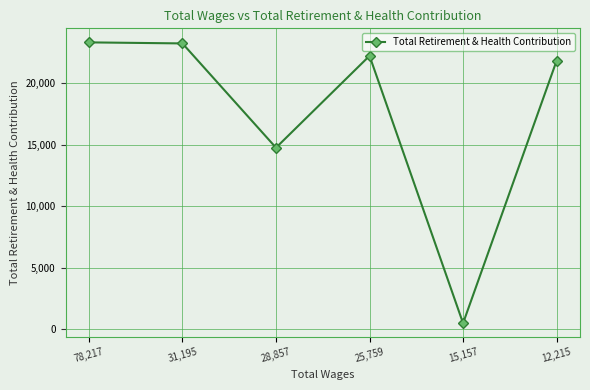

What is the sum of the values at 12,215 and 31,195?

45067